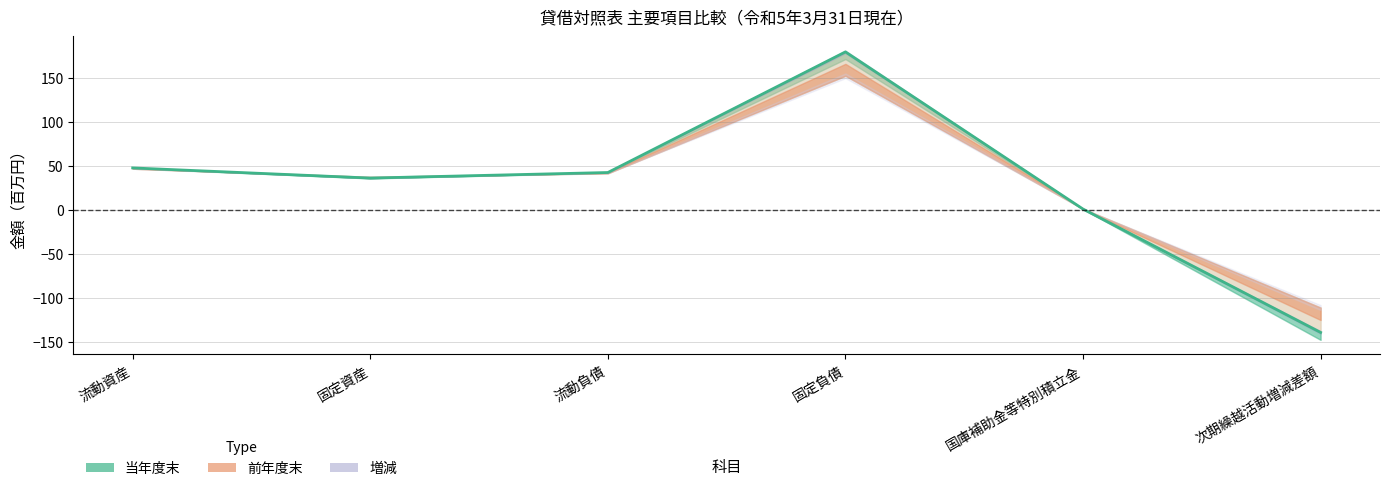

Where is the first local maximum?

固定負債